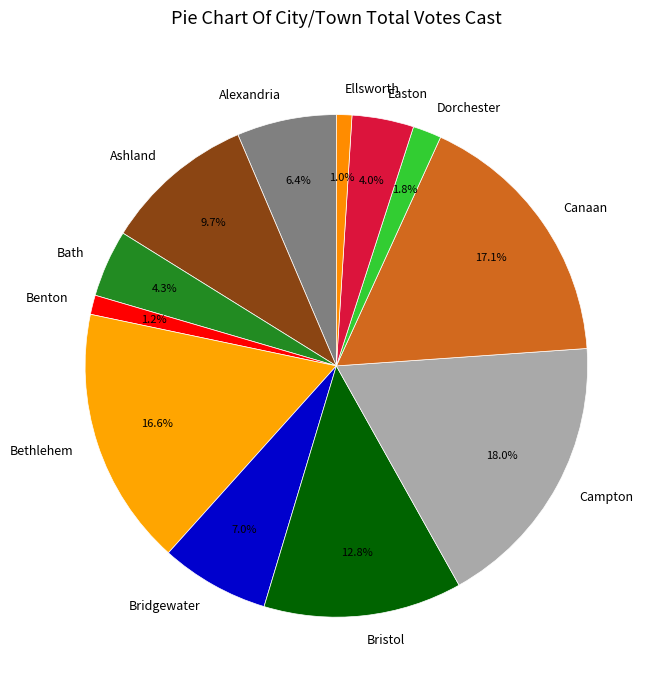

To the nearest percent, what percentage of the pie is Ellsworth?

1%